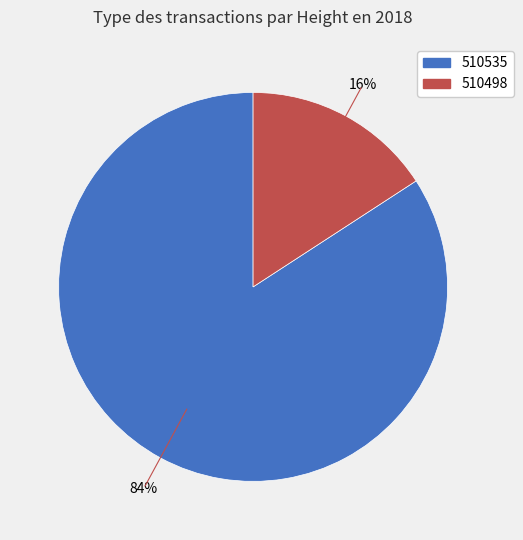

Which category has the smallest portion of the pie?

510498